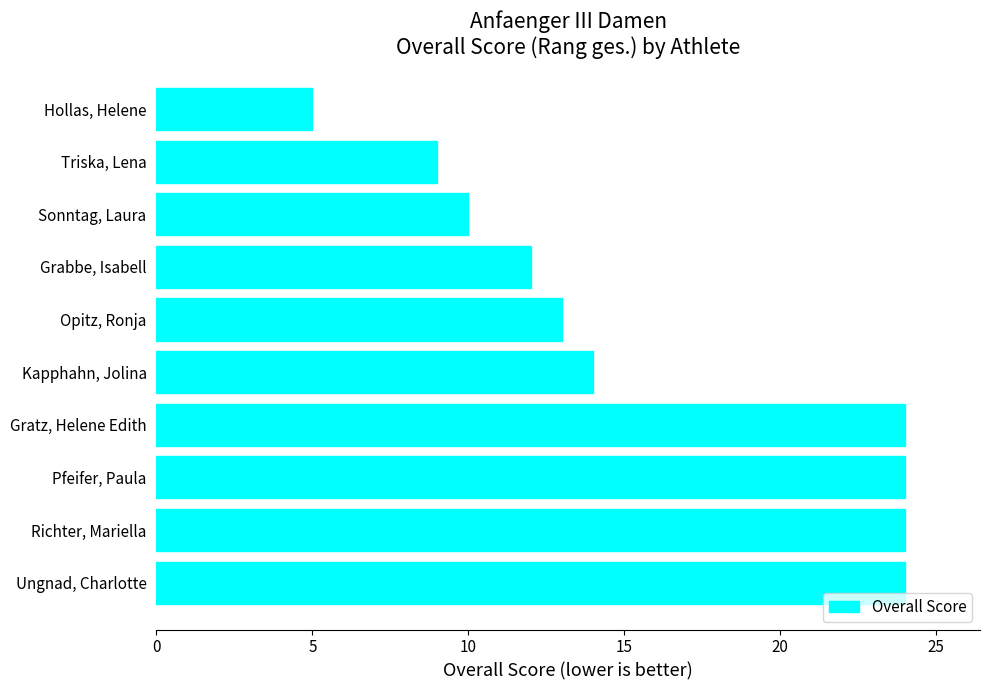

Approximately how many times larger is the value at Grabbe, Isabell compared to Richter, Mariella?

0.5